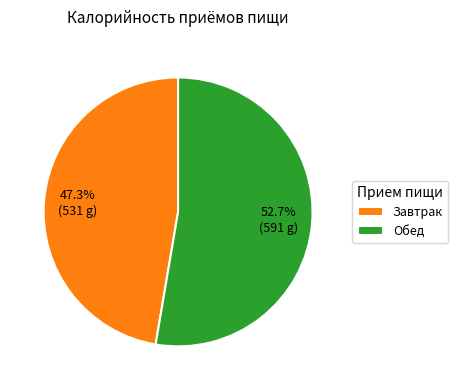

To the nearest percent, what is the average slice percentage?

50%